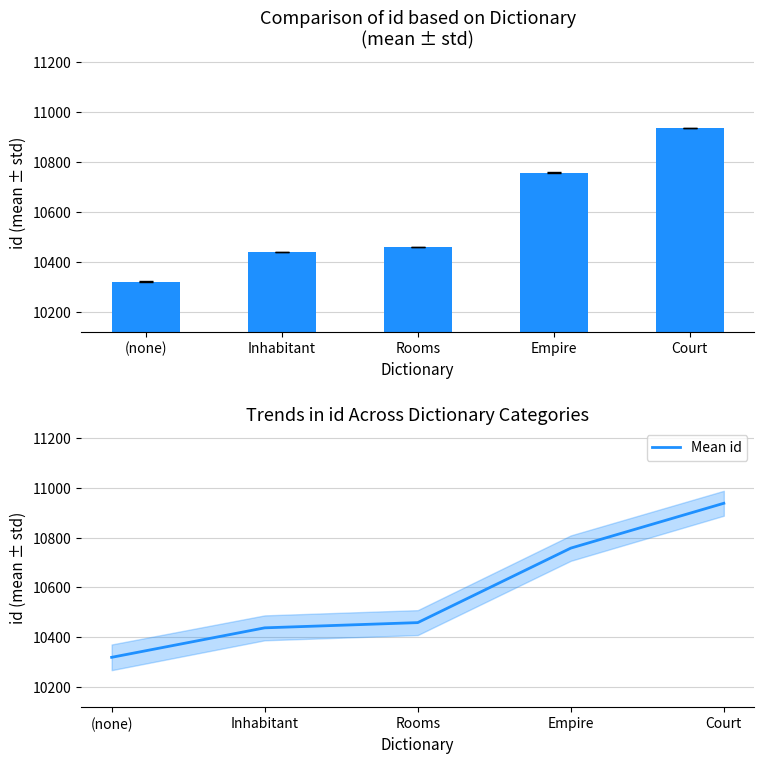

At which category is the sum across all series the highest?

Court